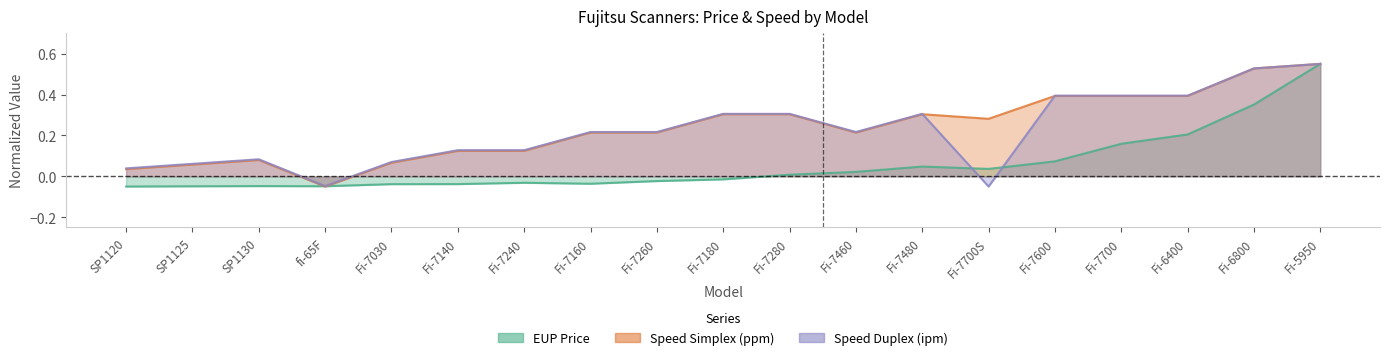

How many distinct data groups are displayed?

3